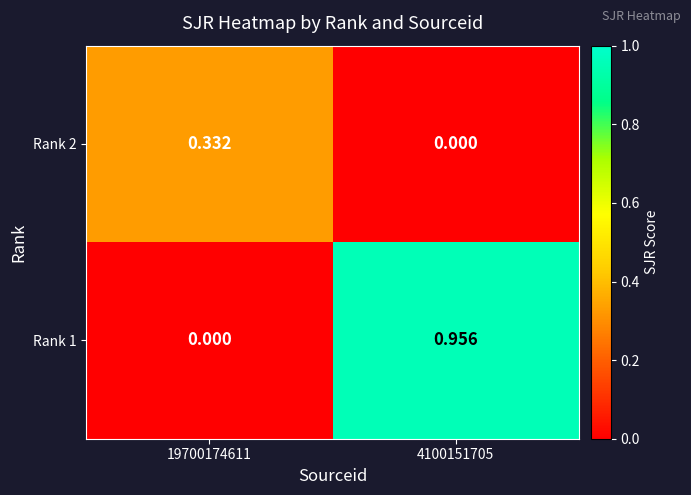

Which series has the largest total across all categories?

Rank 1